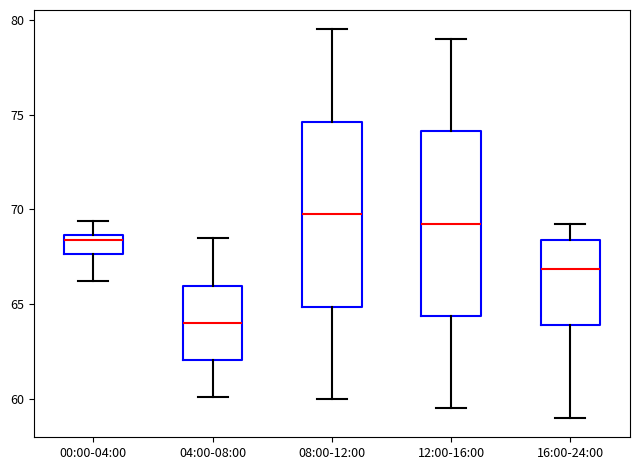

Where is the lower edge of the box for 00:00-04:00 on the y-axis? The values are not printed on the chart, so give them approximately, as read against the axis.

67.5